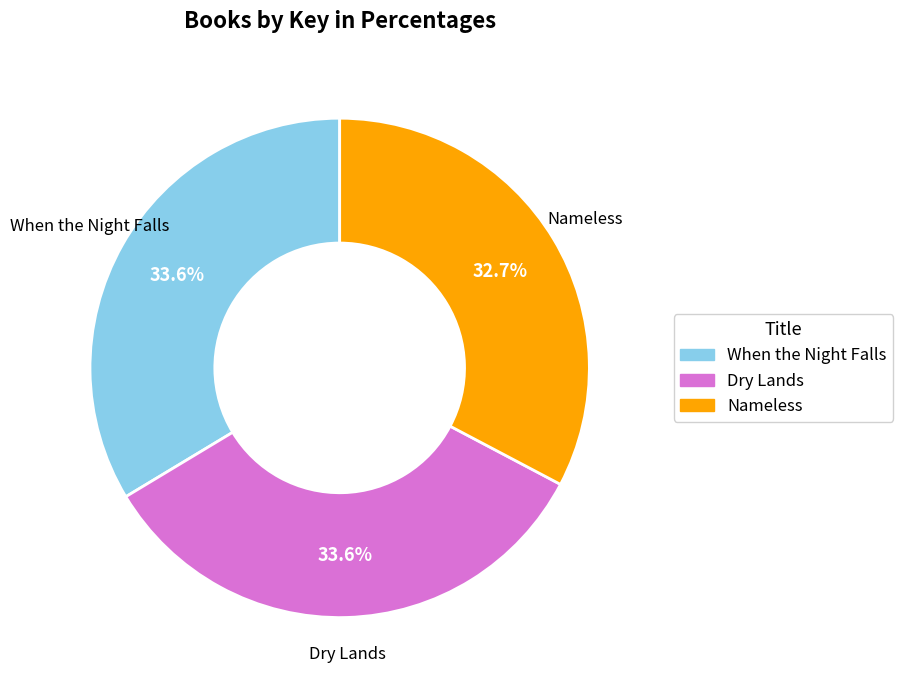

Which has a higher value, Nameless or Dry Lands?

Dry Lands